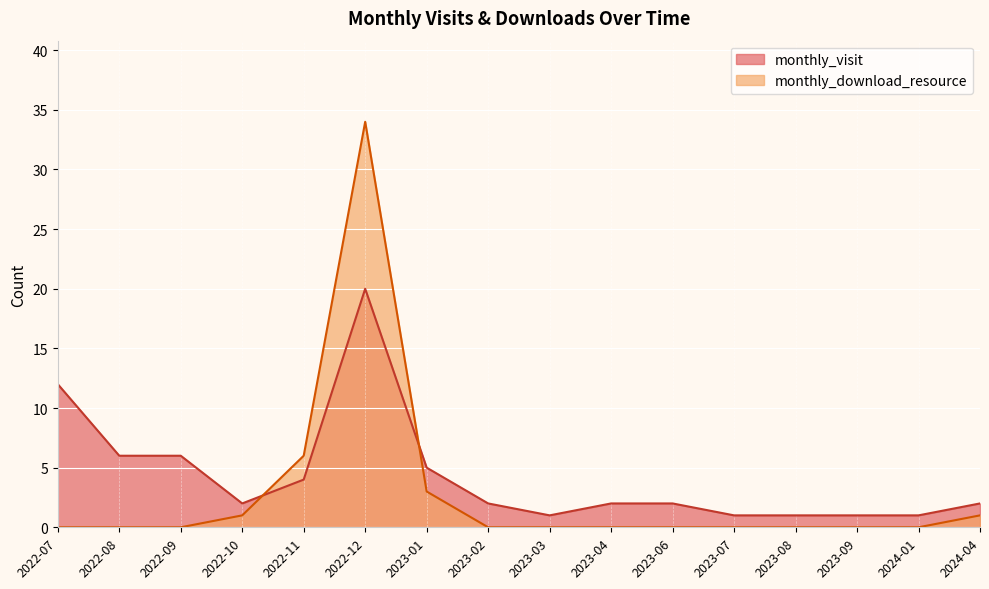

Count the number of data series in this chart.

2